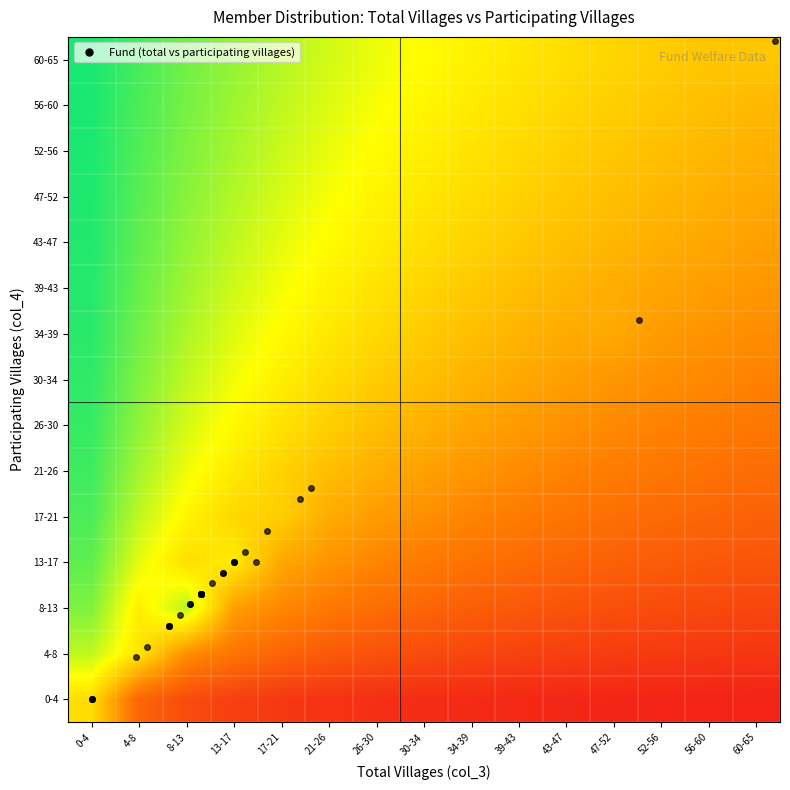

What is the total value across all series at 43-47?

568.7